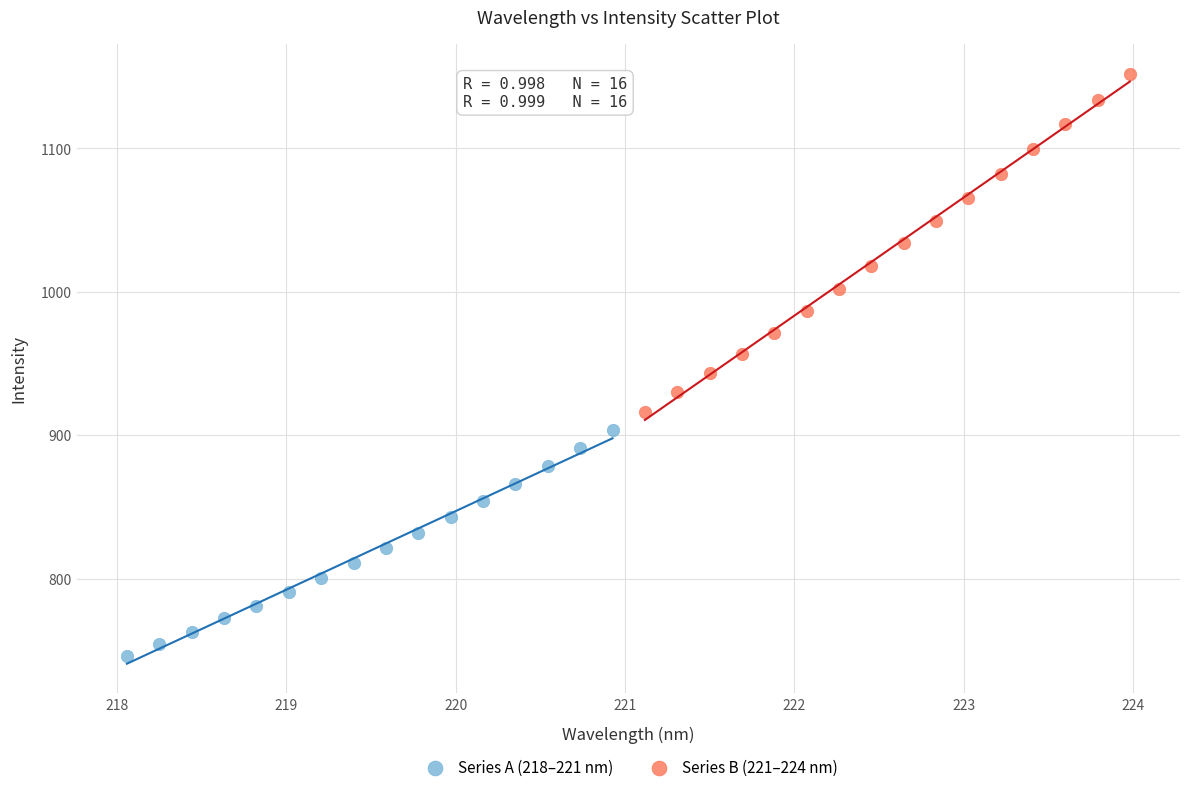

Which series contains the highest Y value?

Series B (221–224 nm)